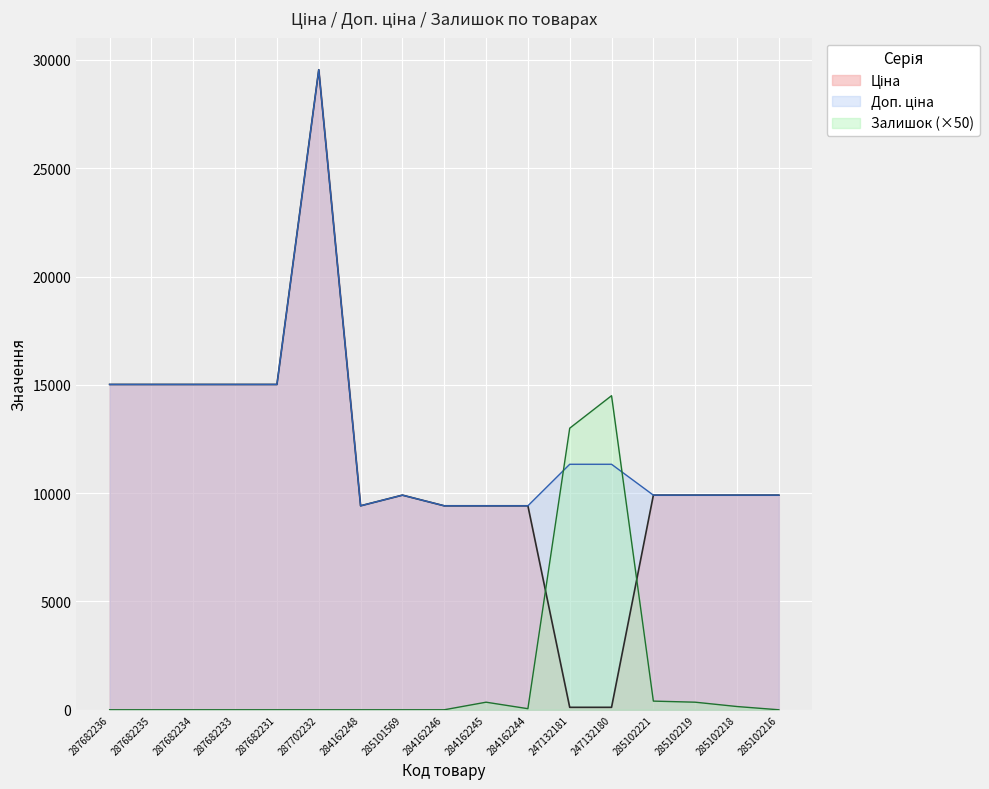

What are all the series names shown in the legend?

Ціна, Доп. ціна, Залишок